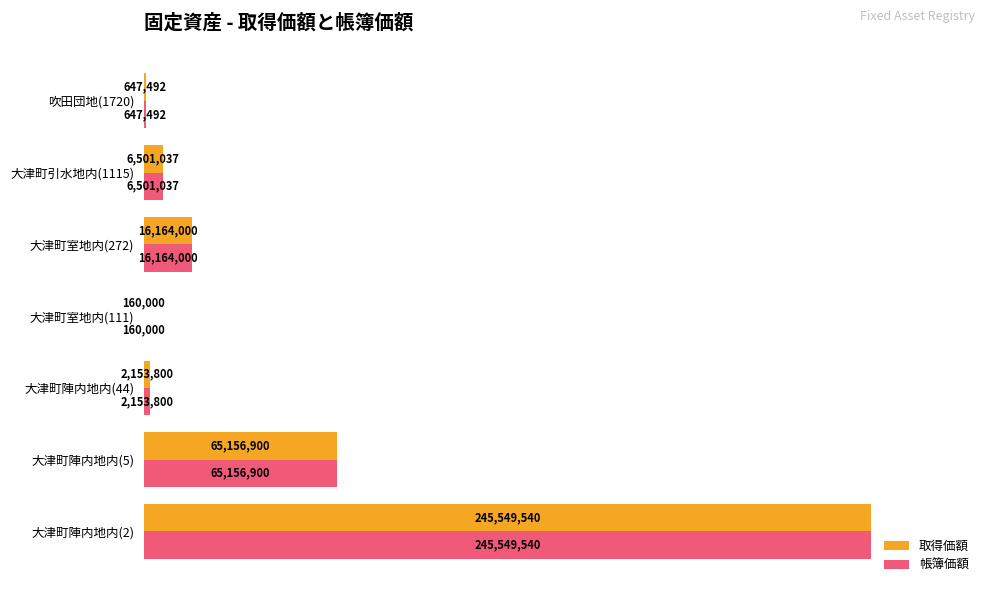

What are all the series names shown in the legend?

取得価額, 帳簿価額